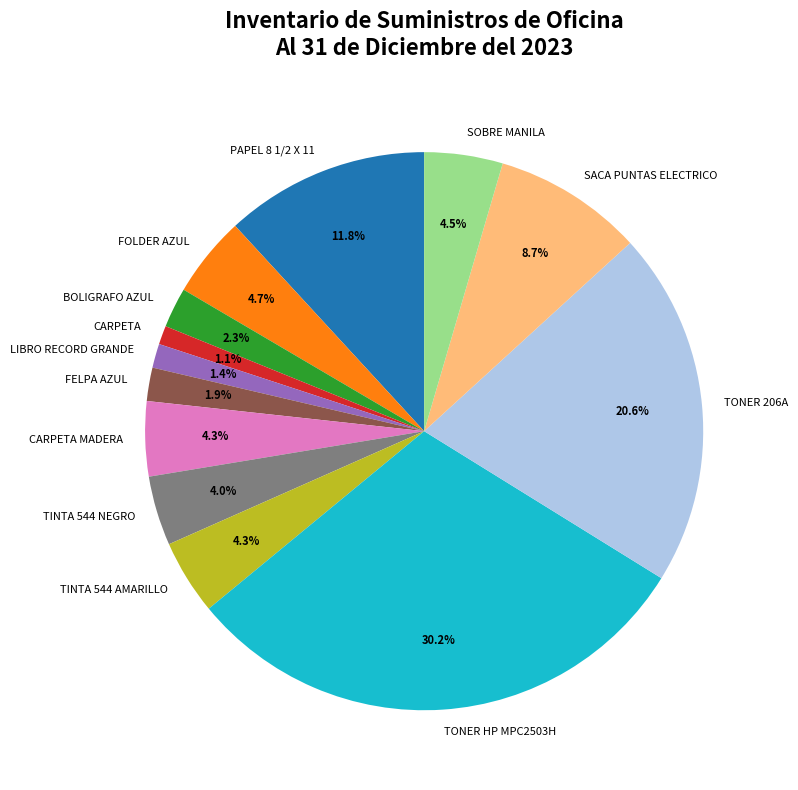

To the nearest percent, what percentage of the pie is TONER 206A?

21%